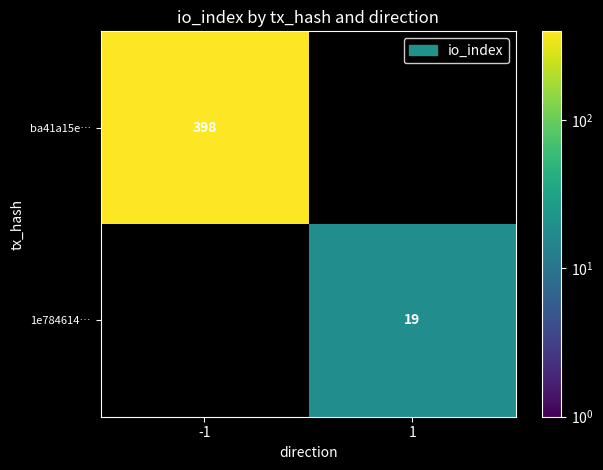

True or false: ba41a15e… has a value of 521 at -1.

False